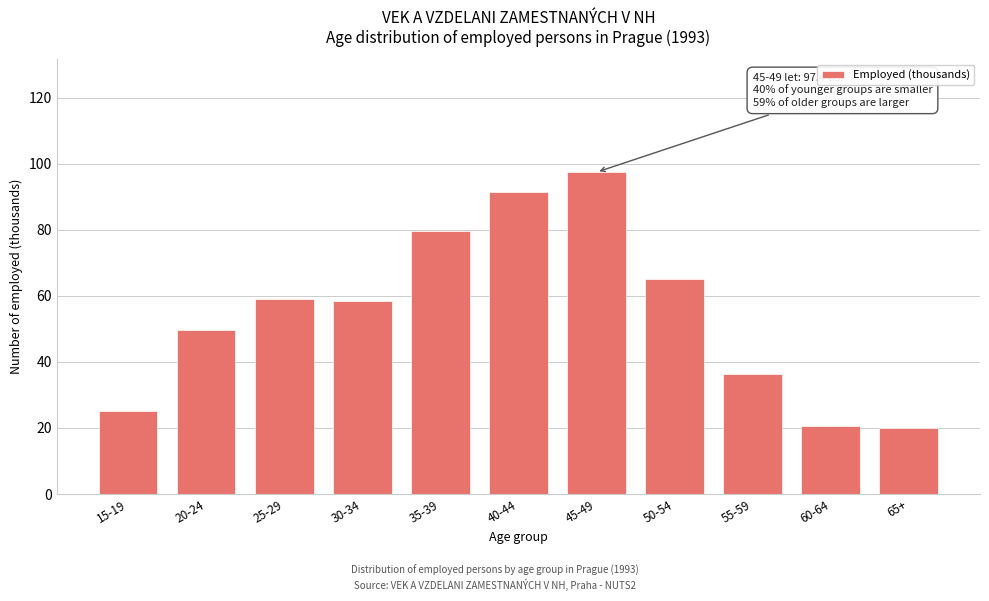

What is the label of the 9th bar from the left?

55-59